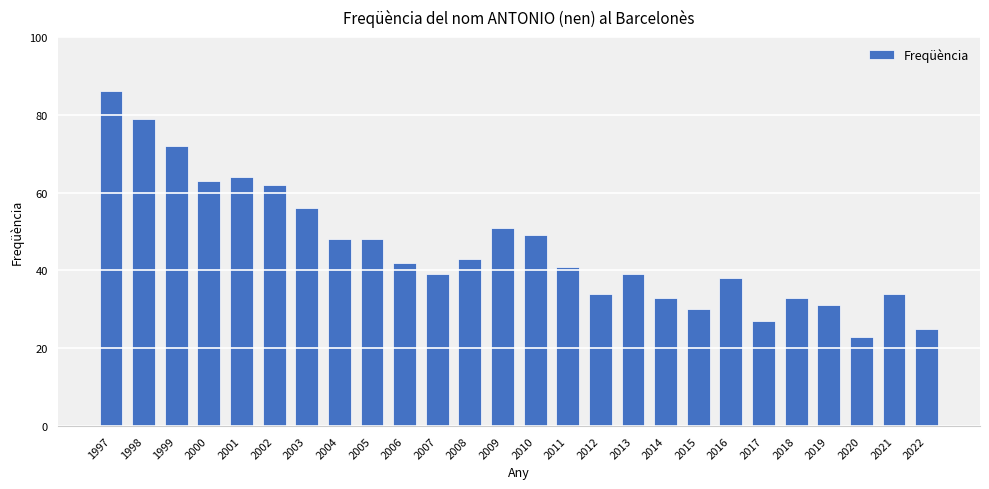

True or false: the data shows 43 at 2017.

False